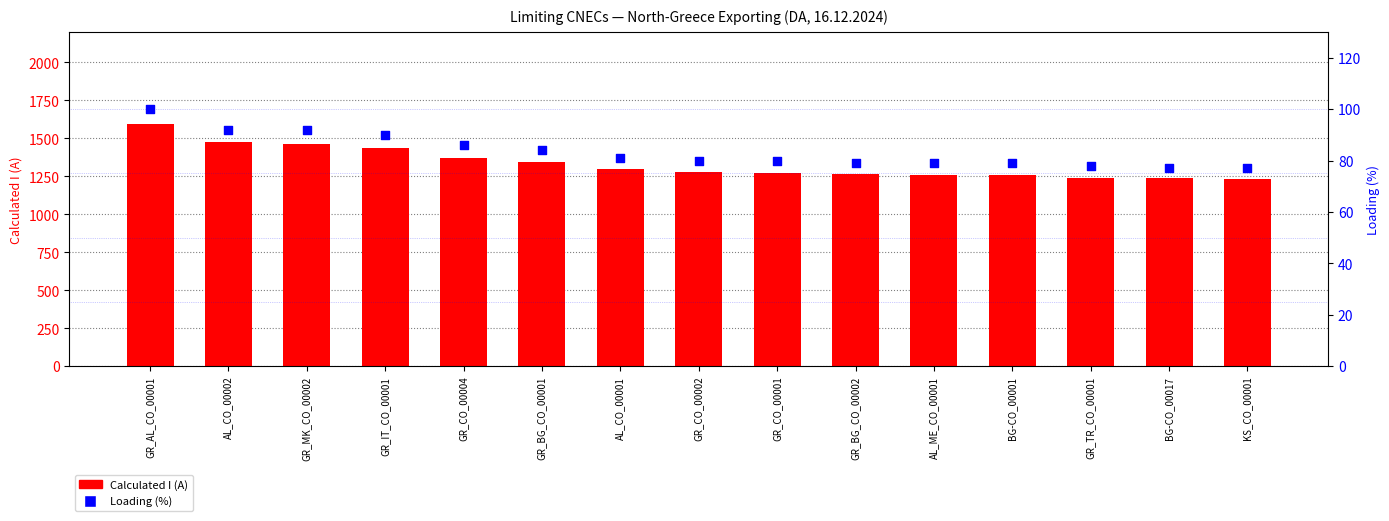

At how many categories does at least one series exceed 1387?

4